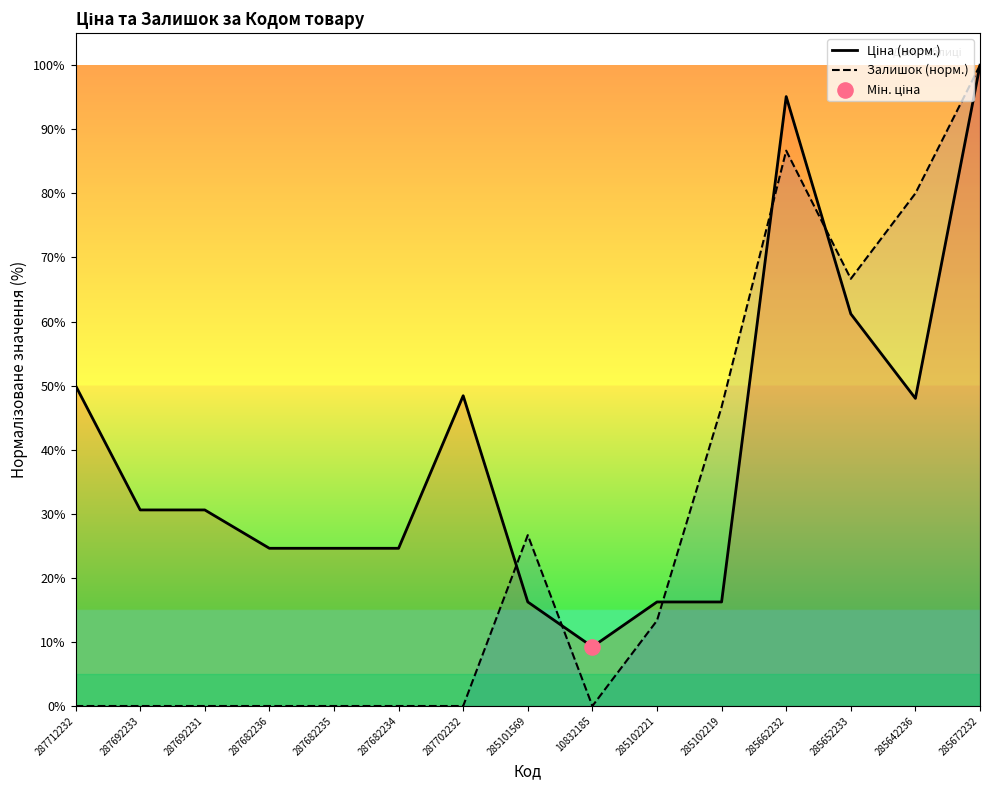

Is the value of Ціна (норм.) at 285672232 greater than the value of Залишок (норм.) at 287682236?

Yes